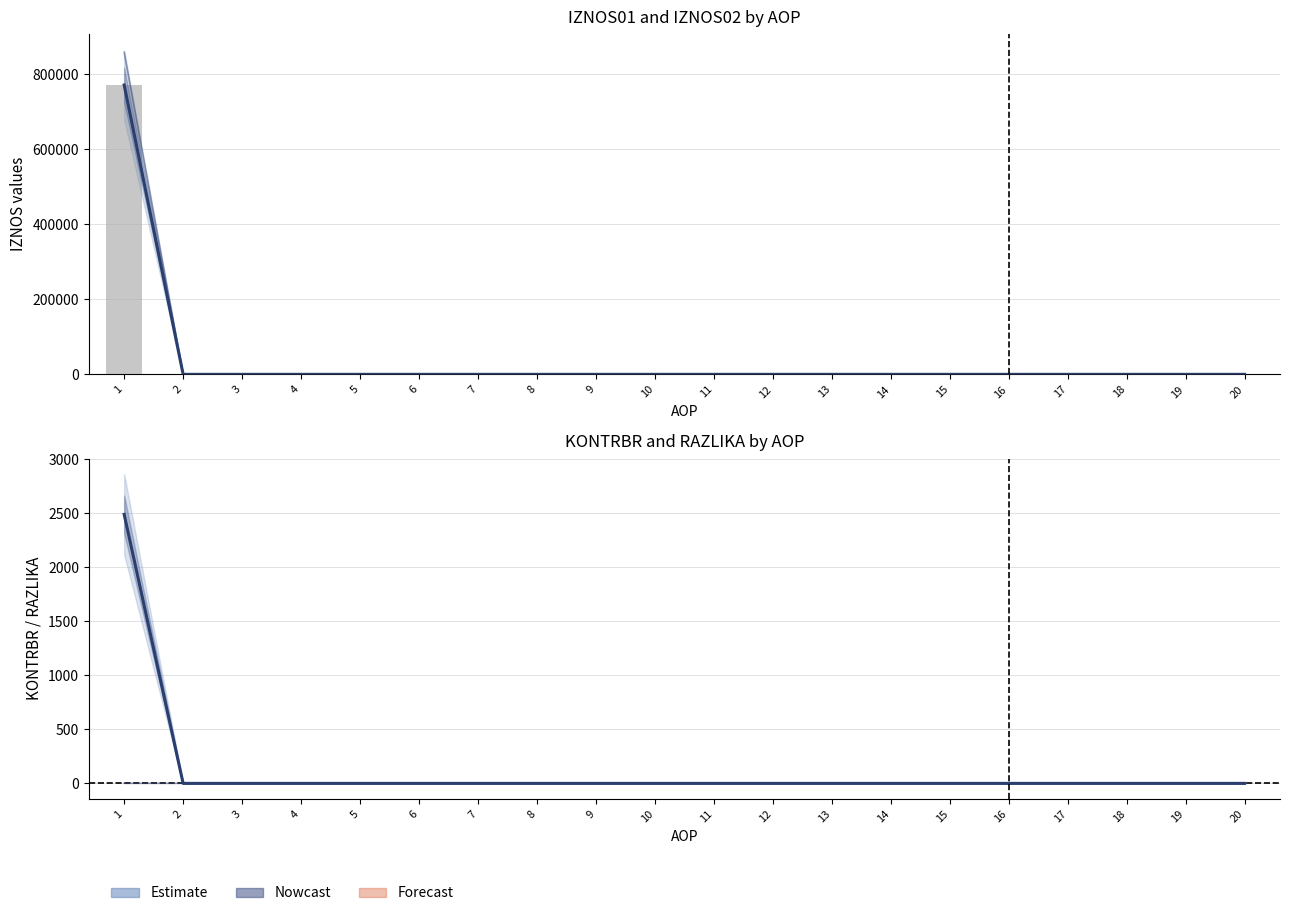

Does the chart contain any negative values?

No